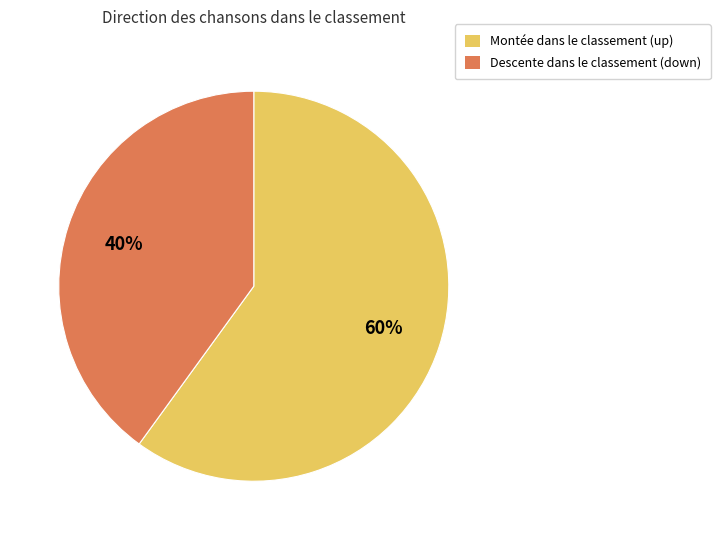

True or false: Montée dans le classement (up) accounts for 60% of the total.

True